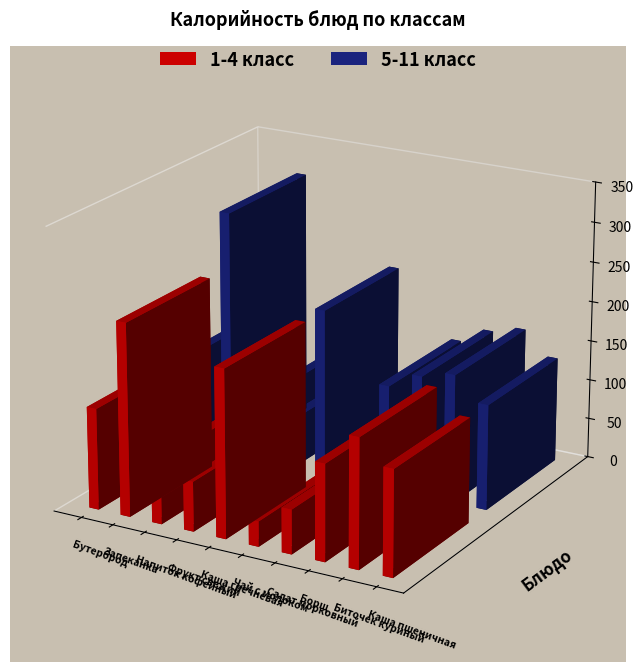

What is the label of the 8th bar from the left?

Борщ